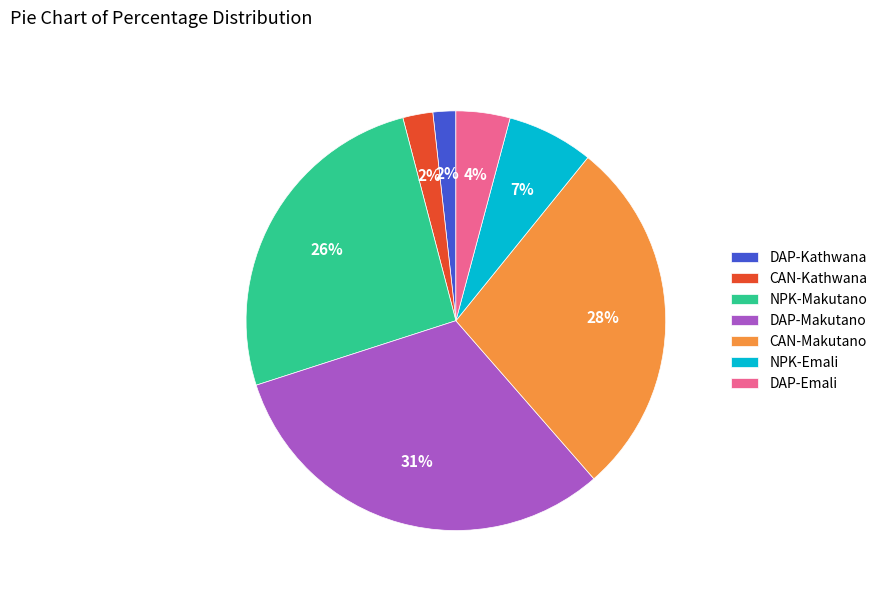

To the nearest percent, what percentage of the pie is NPK-Emali?

7%